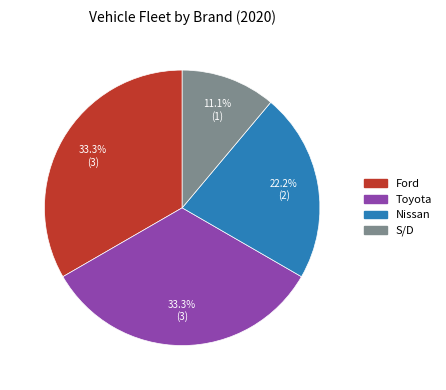

How many segments does this pie chart have?

4